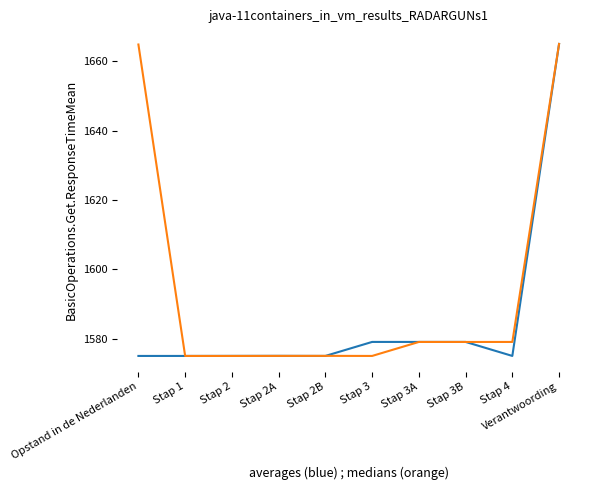

What is the spread (max minus min) of values at Stap 4?

4.0